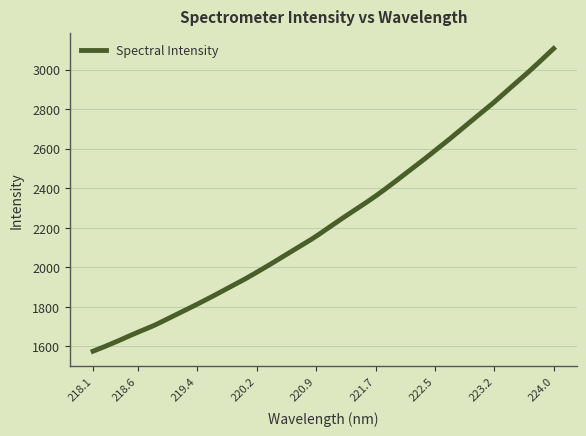

What is the difference between the maximum and minimum values?

1531.1